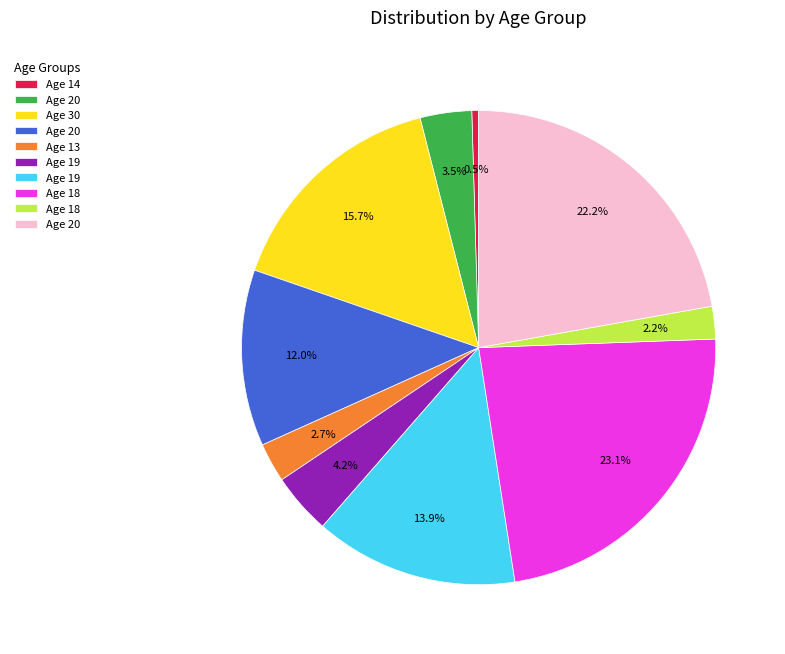

Does any single category account for the majority?

No